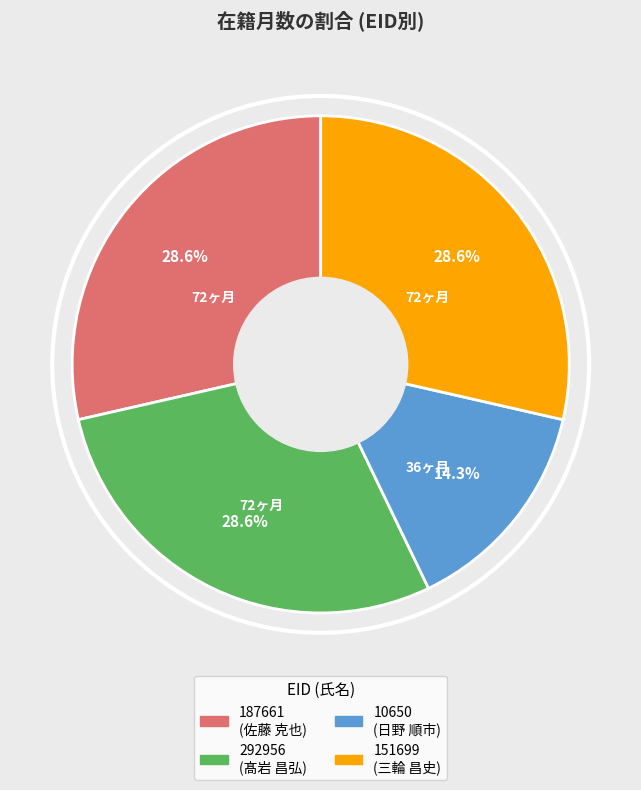

Is it true that 151699 is 39% of the pie?

False